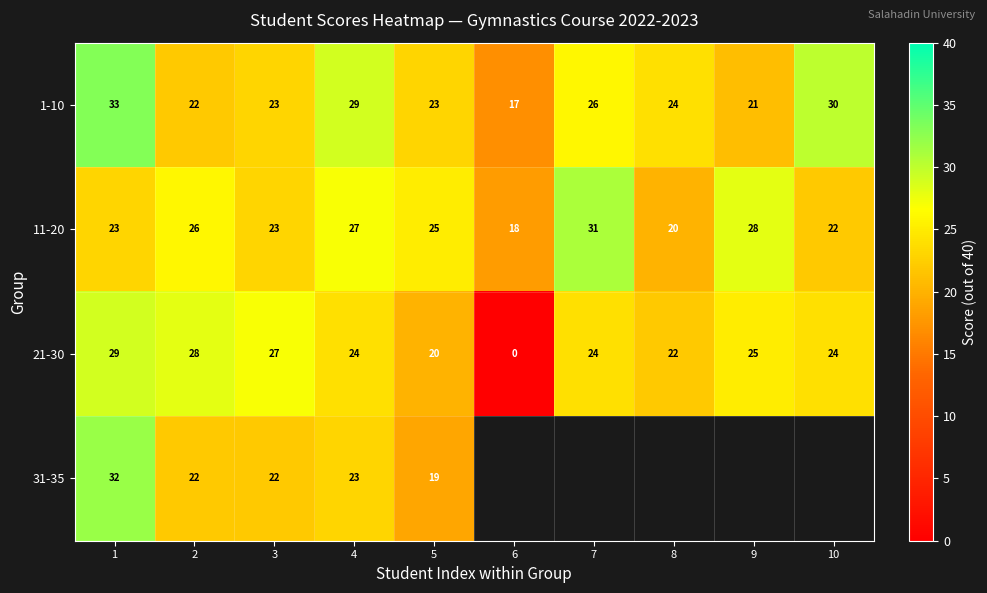

How many positive values does the 21-30 series have?

9